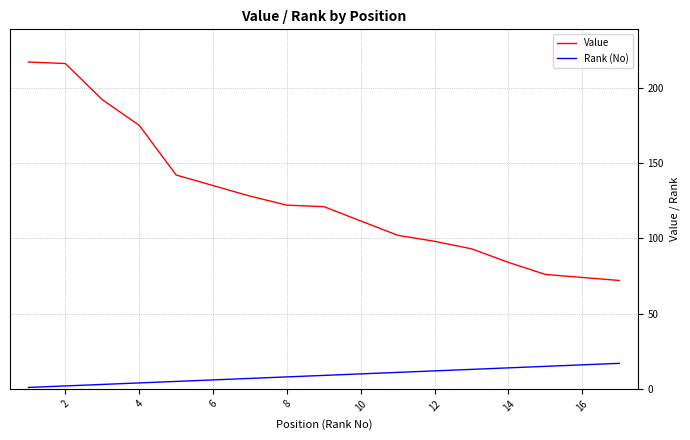

What is the value of the Value point at the 8th from the left?

122